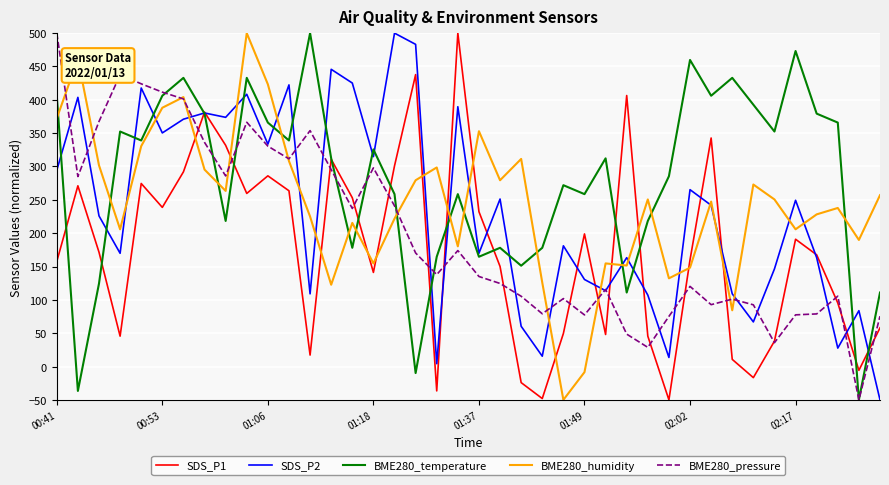

What is the smallest value displayed?

-50.0